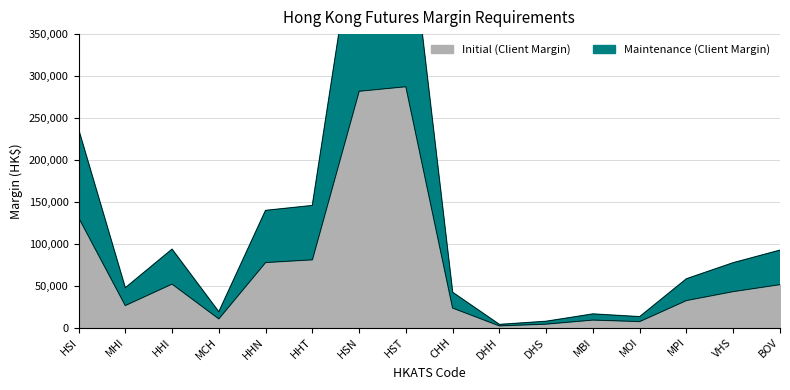

Which has a higher value, HHI or VHS?

HHI